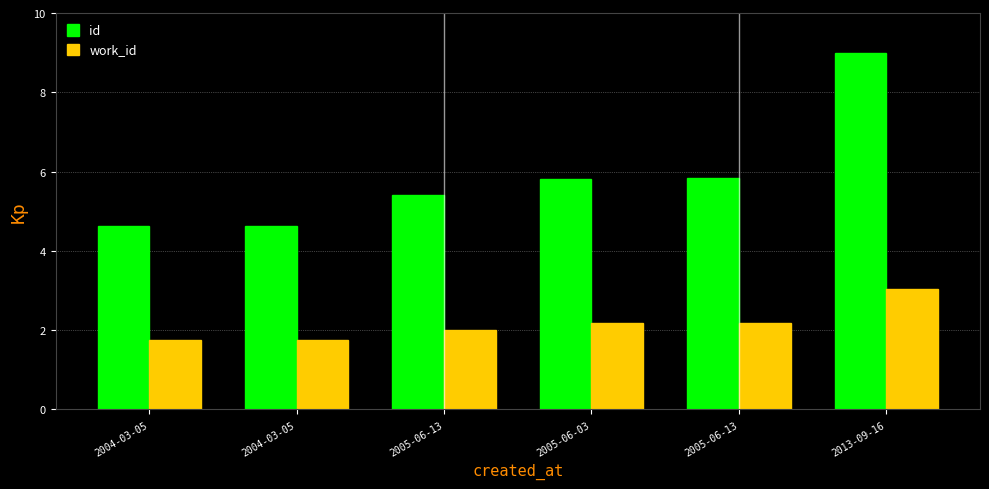

What is the spread (max minus min) of values at 2004-03-05?

2.9